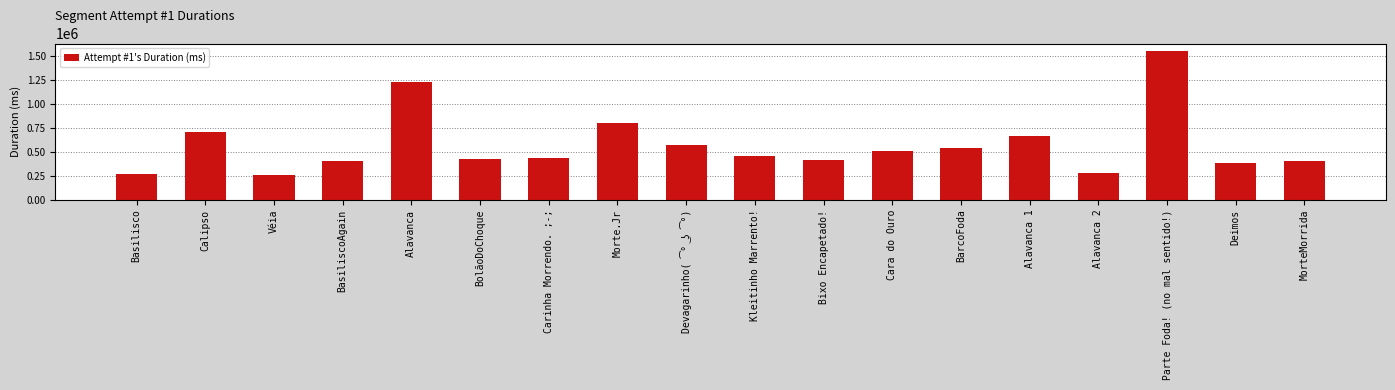

Reading left to right, what are all the values shown in this chart?

267577	709125	264860	406614	1231414	429929	438736	798851	574657	457125	411861	513335	539412	669463	282666	1556824	389472	407927